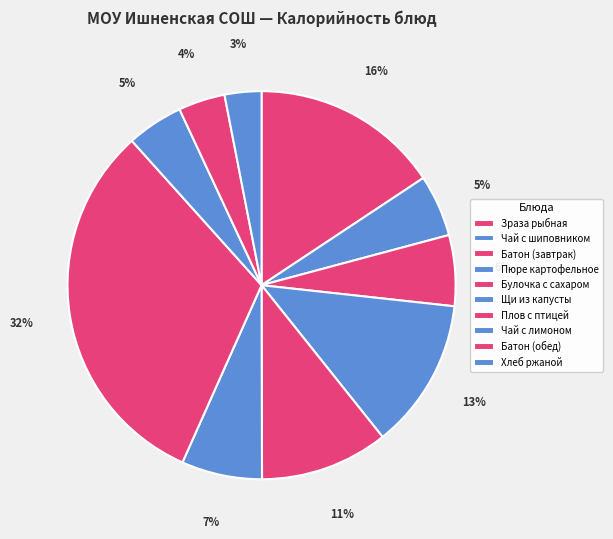

To the nearest percent, what is the average slice percentage?

10%